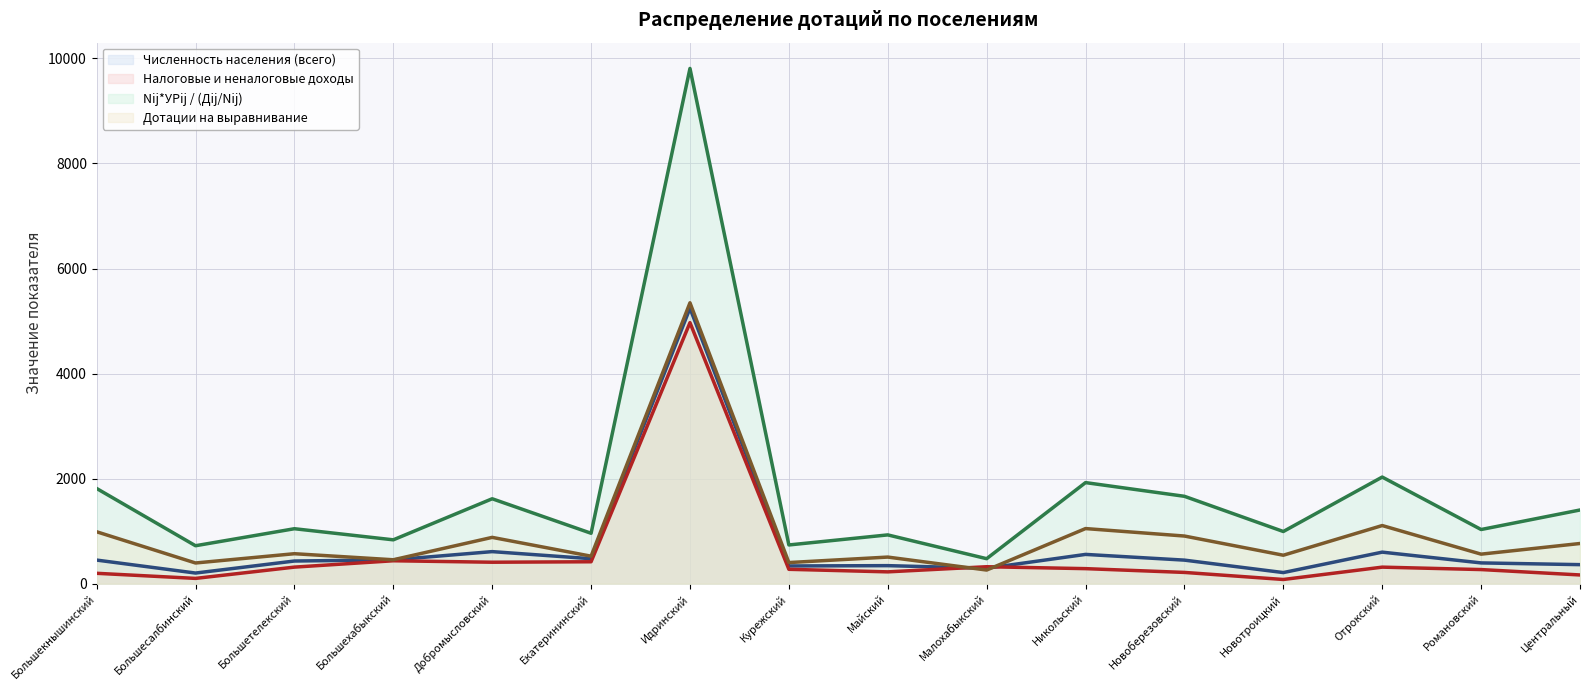

What is the label of the 10th point from the right?

Идринский